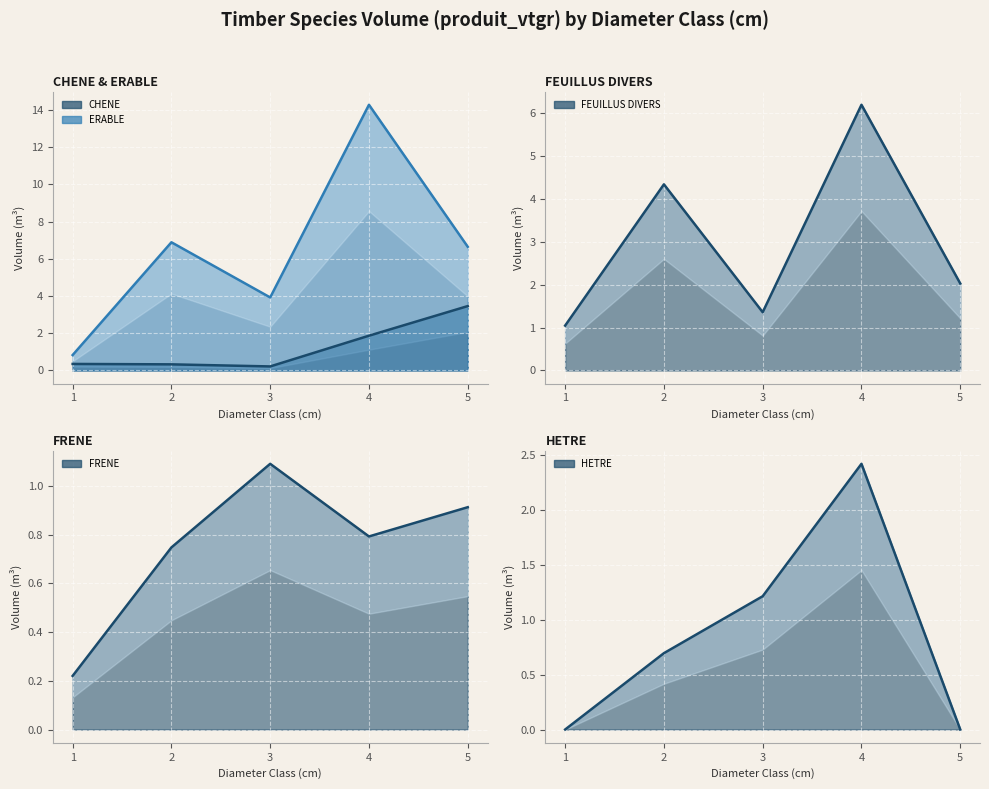

Reading left to right, extract all data points from this chart.

CHENE: 1=0.4	2=0.3	3=0.2	4=1.9	5=3.5
ERABLE: 1=0.8	2=6.9	3=3.9	4=14.3	5=6.6
FEUILLUS DIVERS: 1=1.0	2=4.3	3=1.4	4=6.2	5=2.0
FRENE: 1=0.2	2=0.7	3=1.1	4=0.8	5=0.9
HETRE: 1=0.0	2=0.7	3=1.2	4=2.4	5=0.0